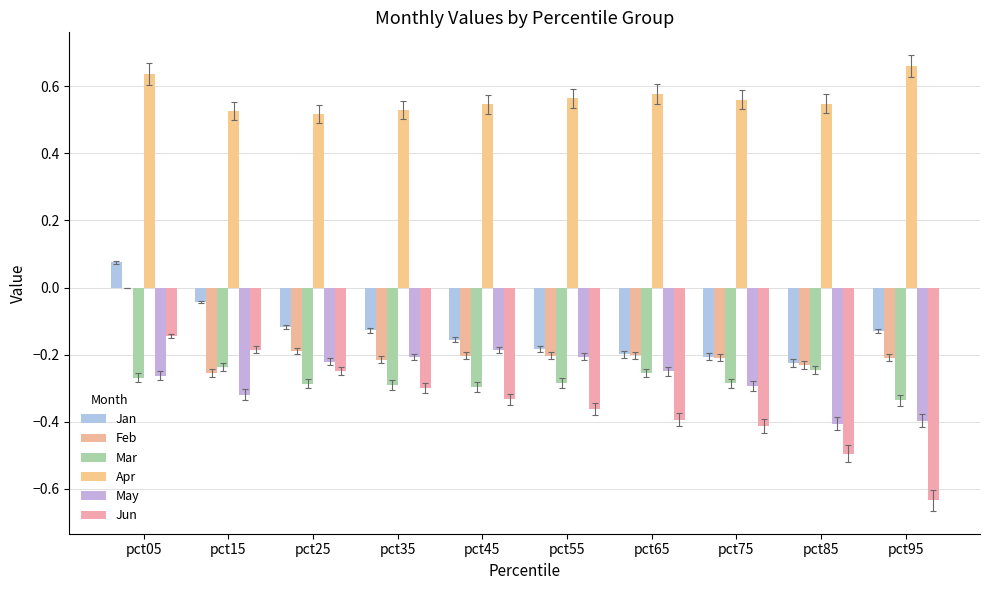

Does the chart contain stacked bars?

No